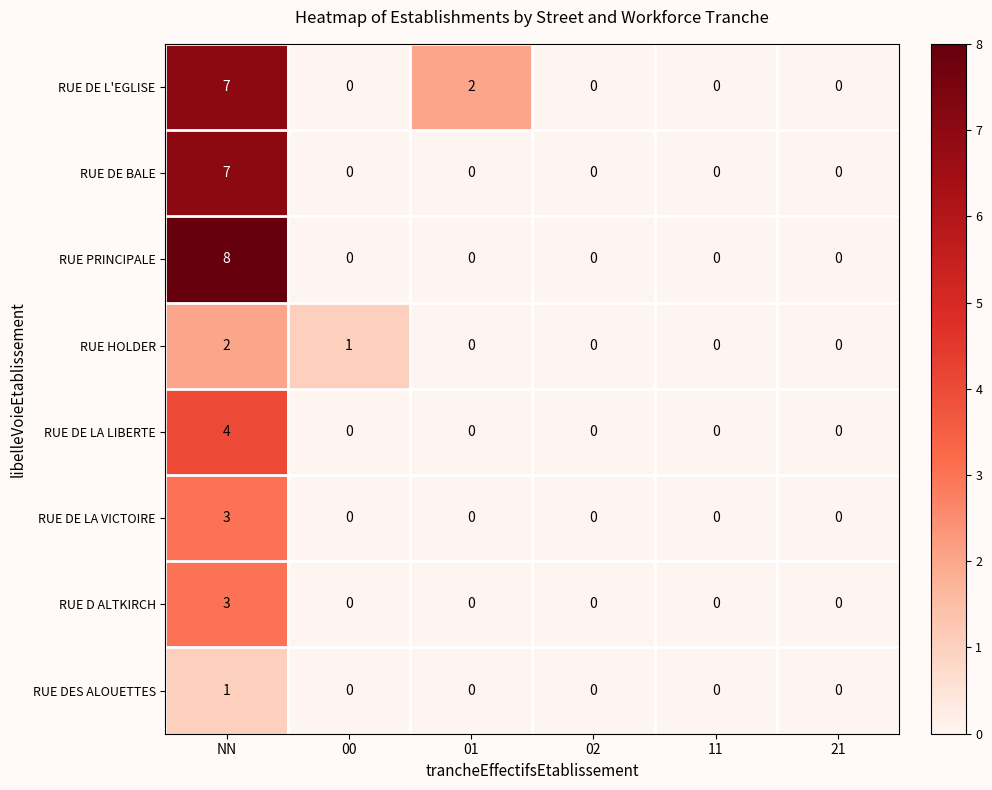

Which label corresponds to the largest value in the chart?

NN